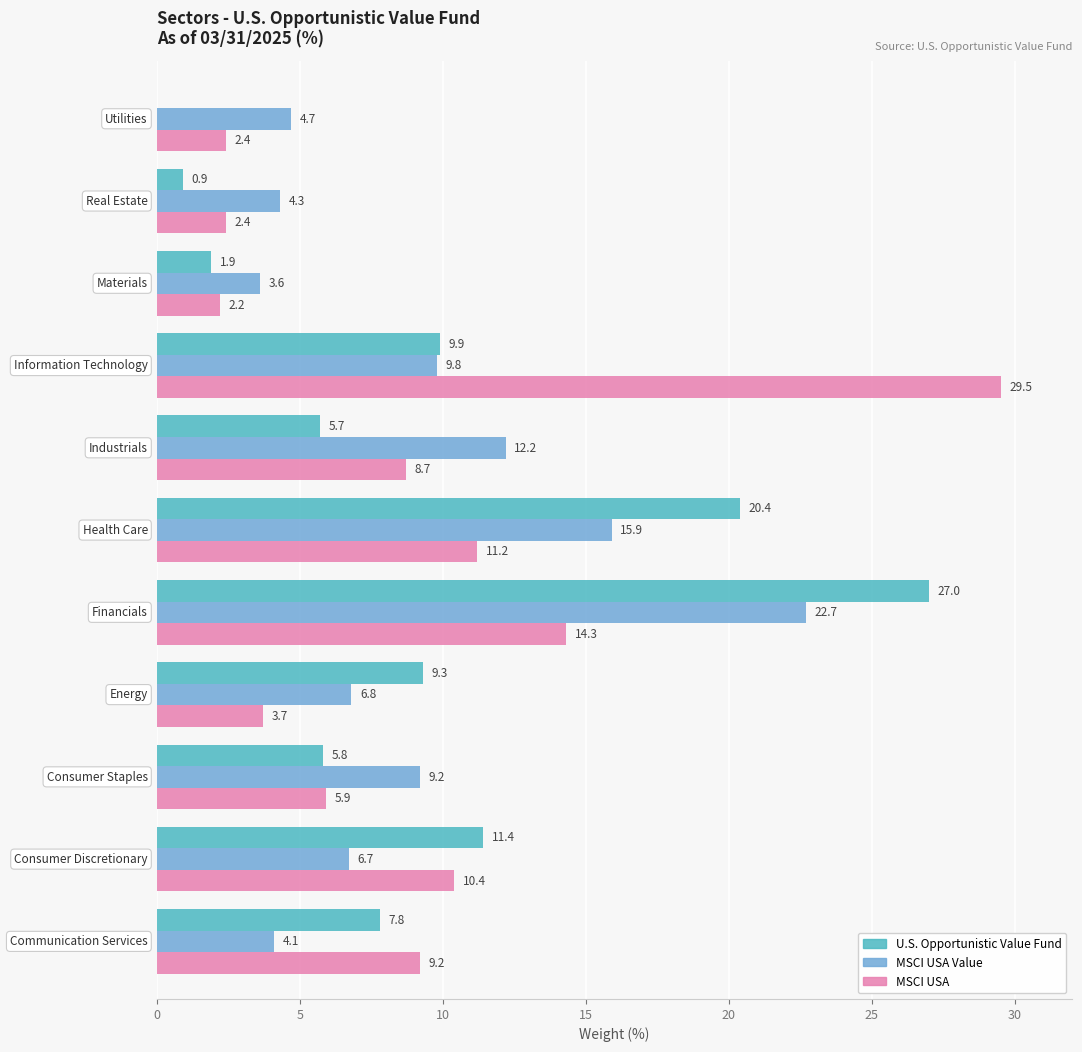

What is the maximum value shown in the chart?

29.5